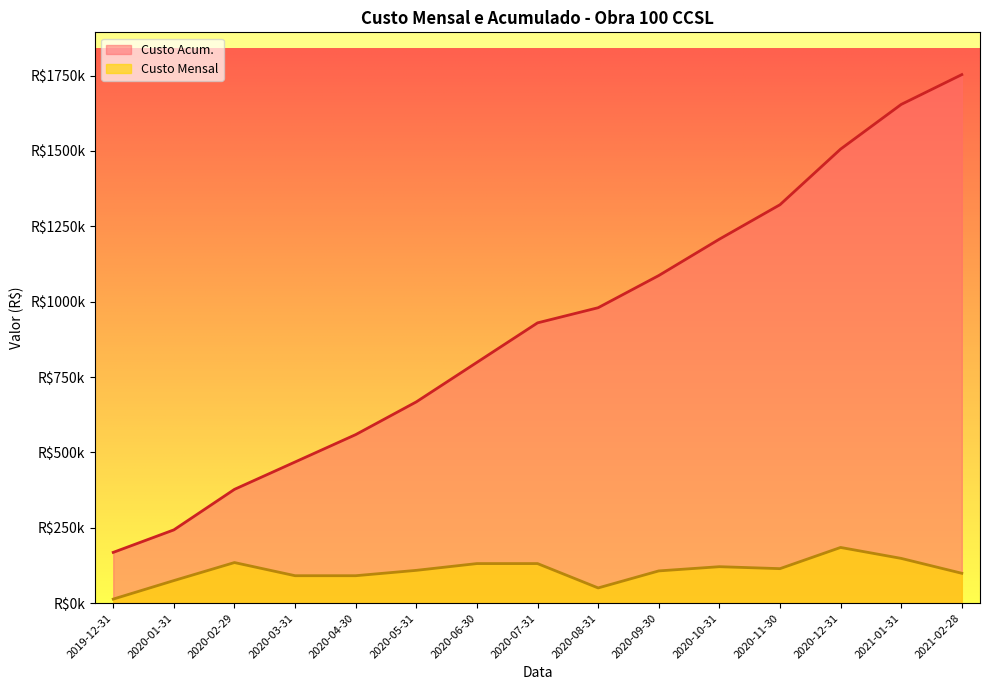

What is the average value of the Custo Acum. series?

914743.1